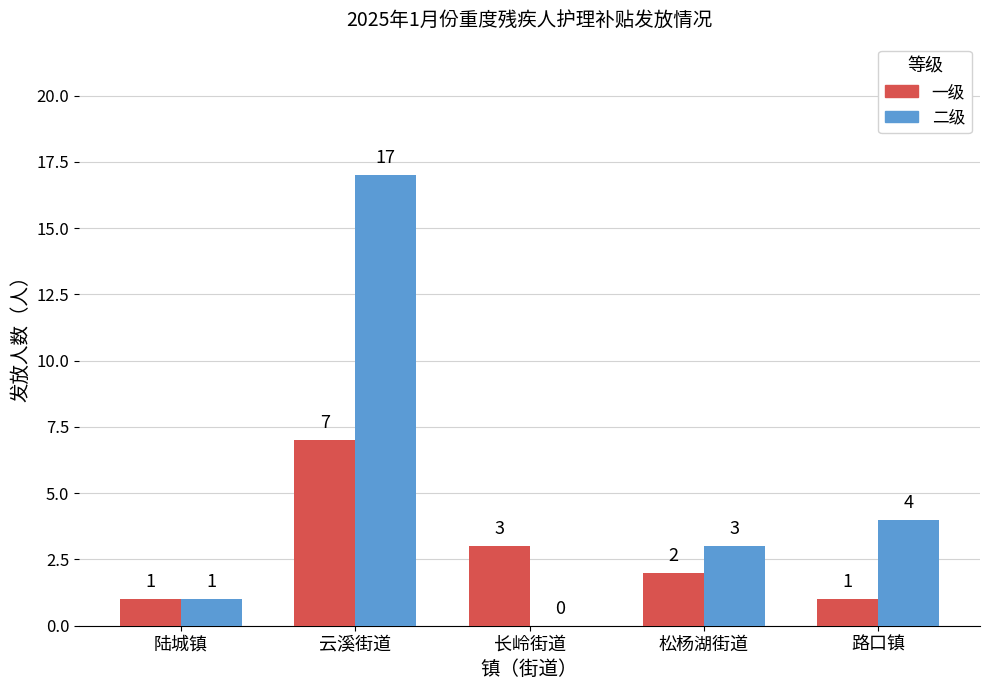

Between 云溪街道 and 长岭街道, which series saw the biggest shift?

二级